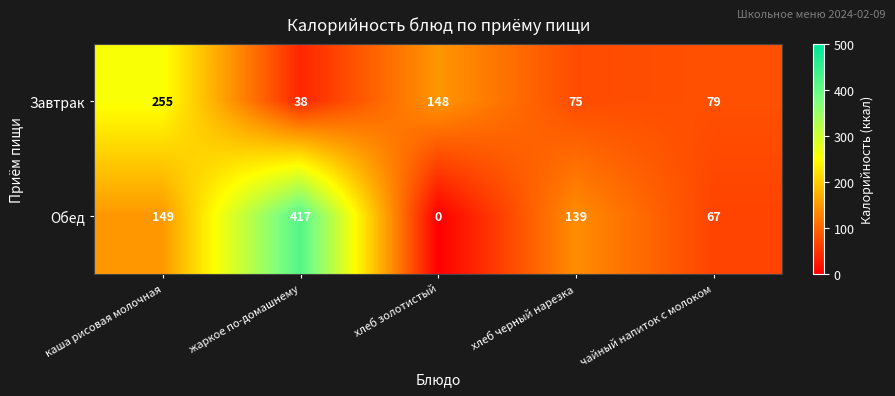

What is the difference between the maximum and minimum values in the Завтрак series?

217